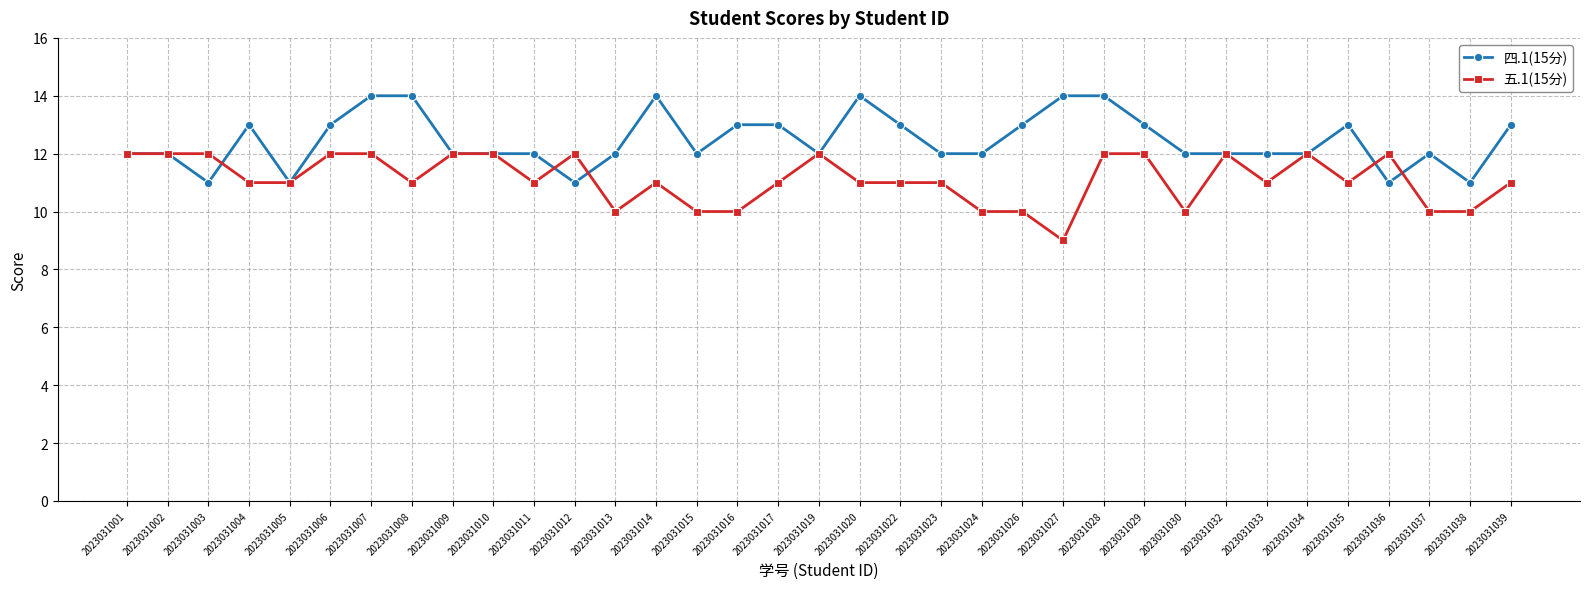

What is the value of the 四.1(15分) point at the 12th from the left?

11